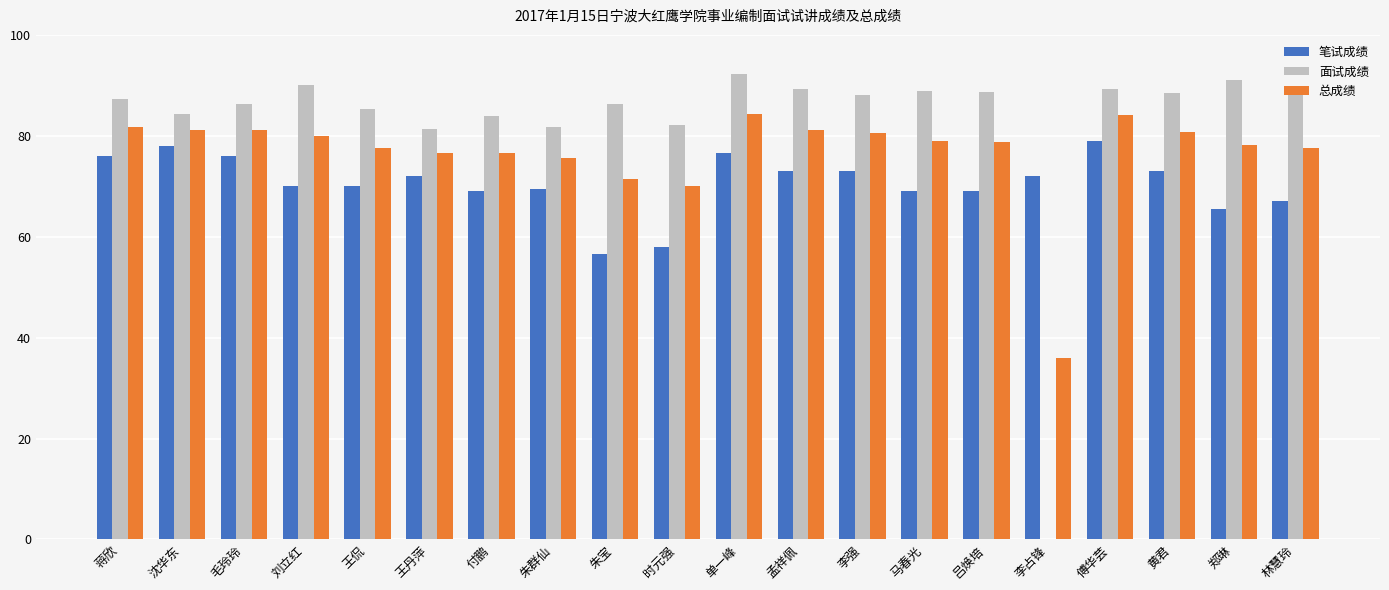

True or false: 总成绩 has a value of 124.4 at 傅华芸.

False